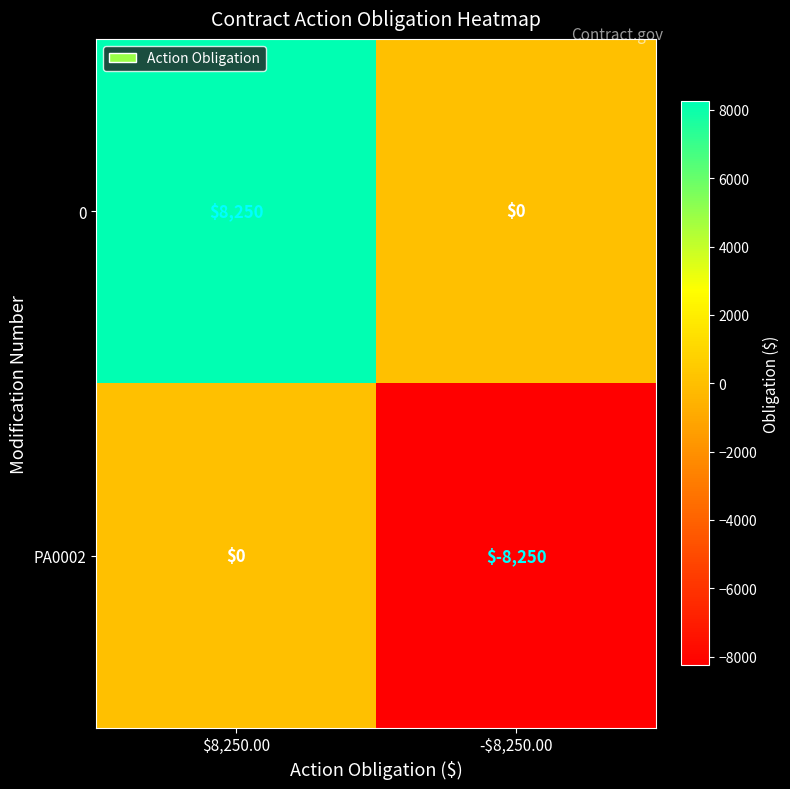

What is the greatest value displayed?

8250